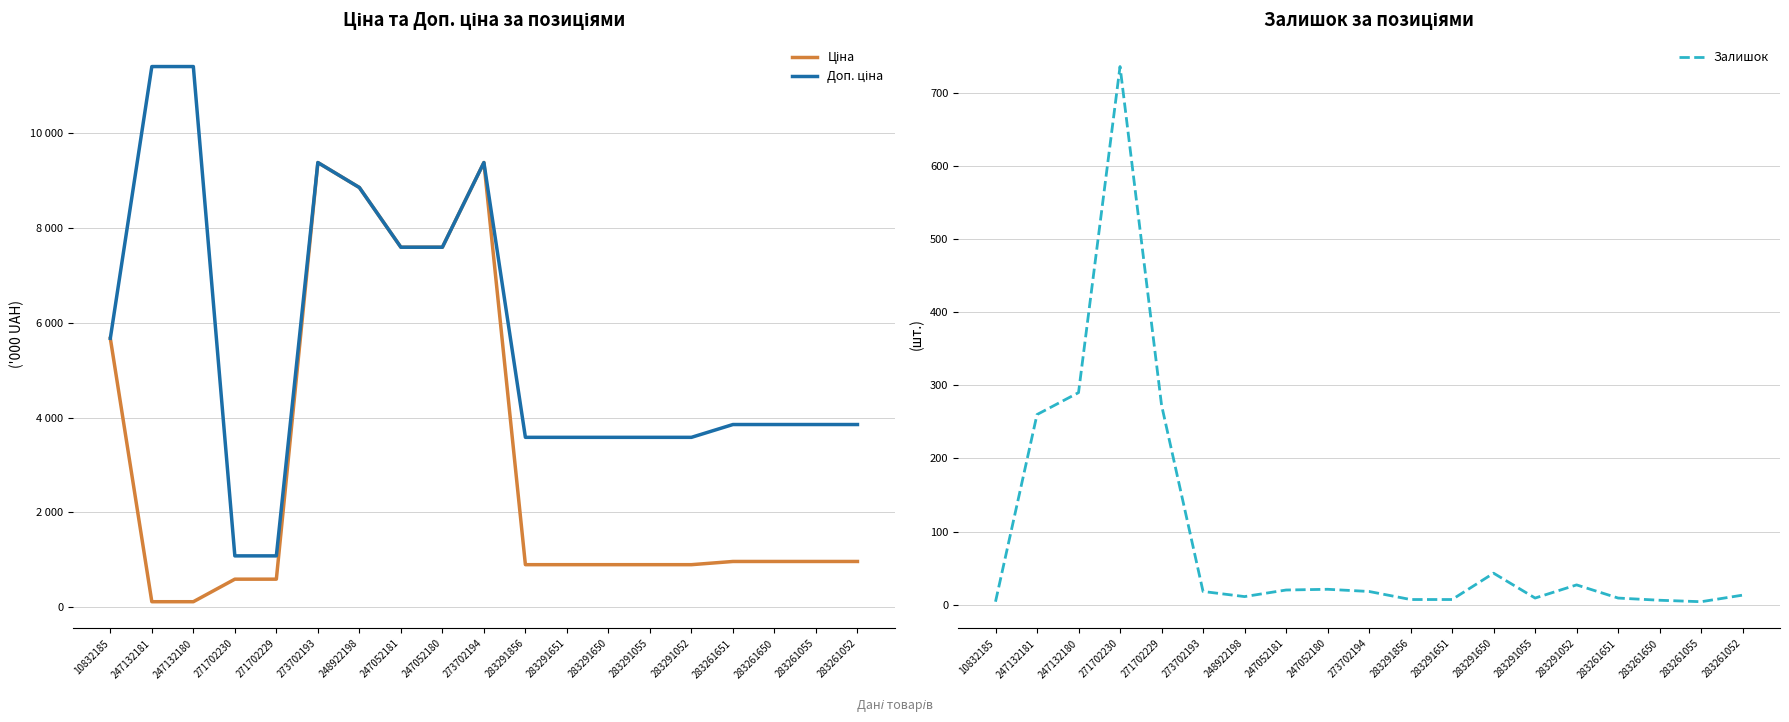

How many lines are shown in the chart?

3